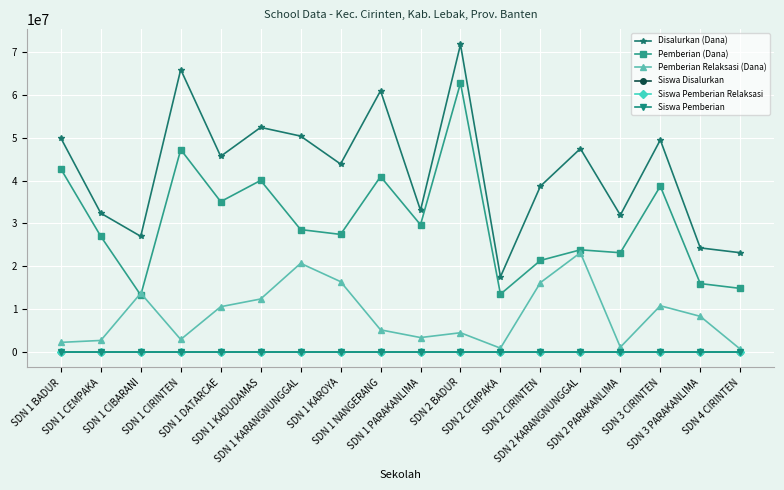

What is the value of the Siswa Disalurkan point at the 12th from the left?

43